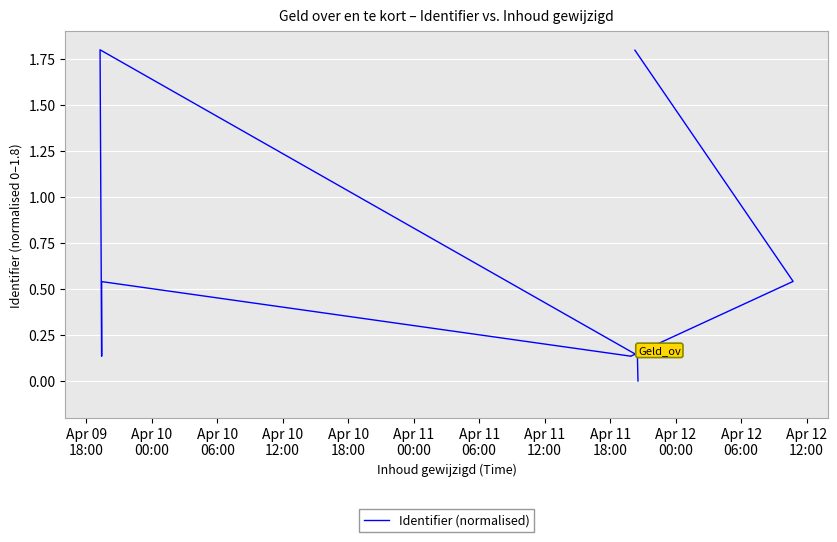

How many points are lower than both their immediate neighbors (excluding endpoints)?

2